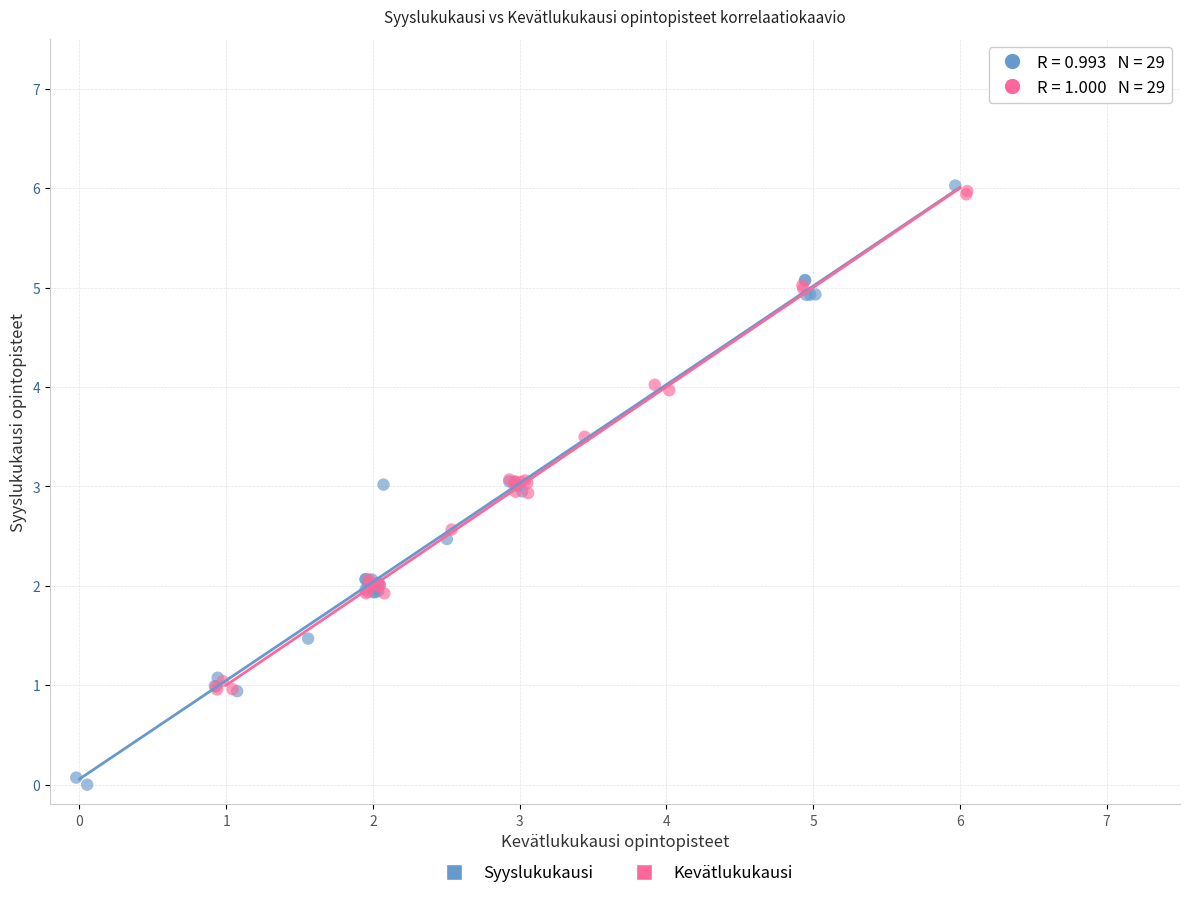

Which series has the widest spread of Y values?

Syyslukukausi